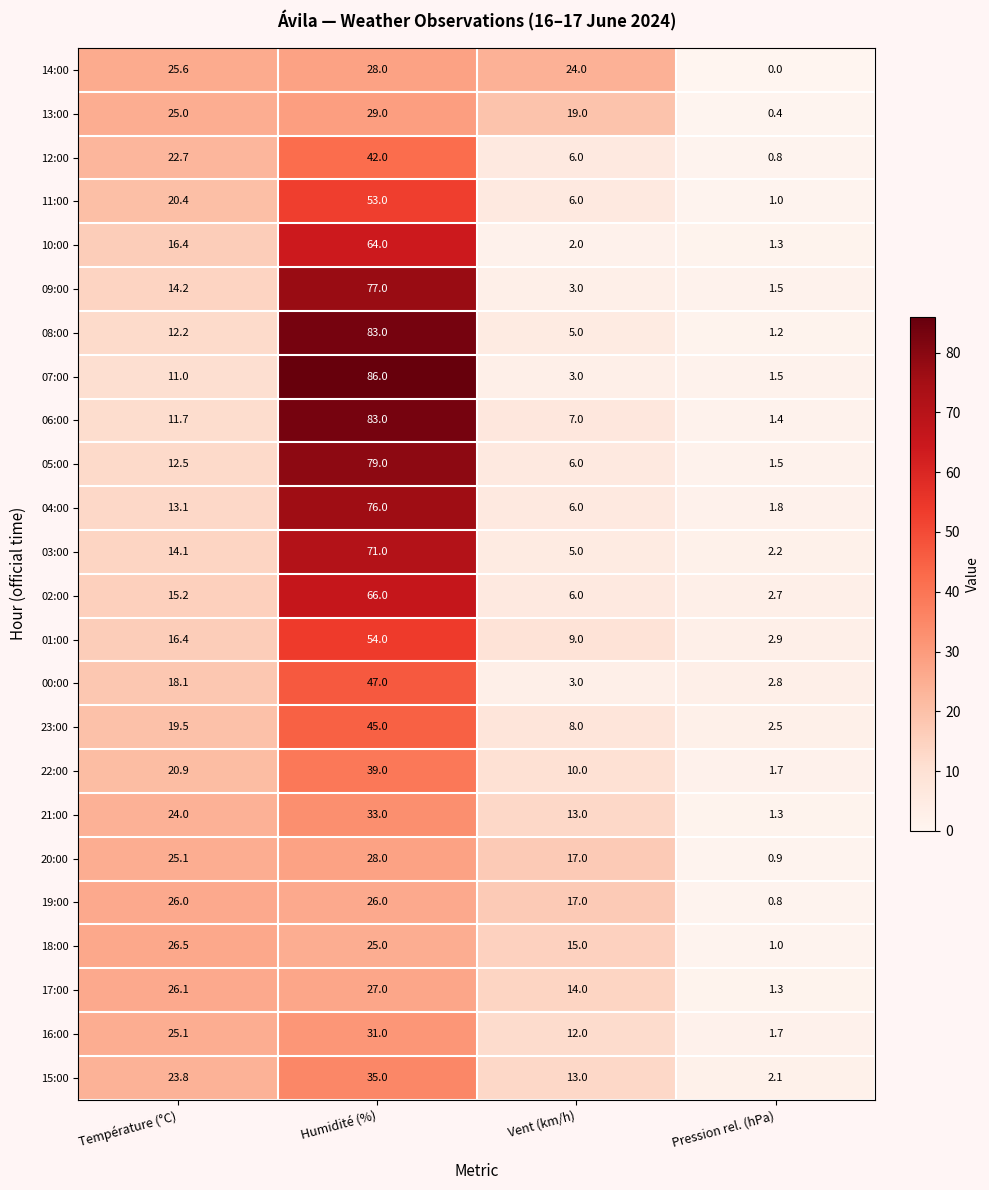

What is the difference between the maximum and minimum values in the 18:00 series?

25.5